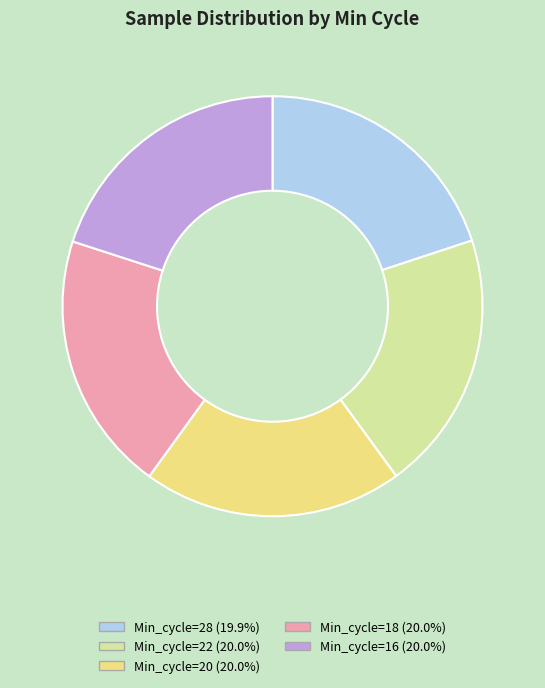

Combined, do Min_cycle=22 (20.0%) and Min_cycle=28 (19.9%) account for over 50%?

No